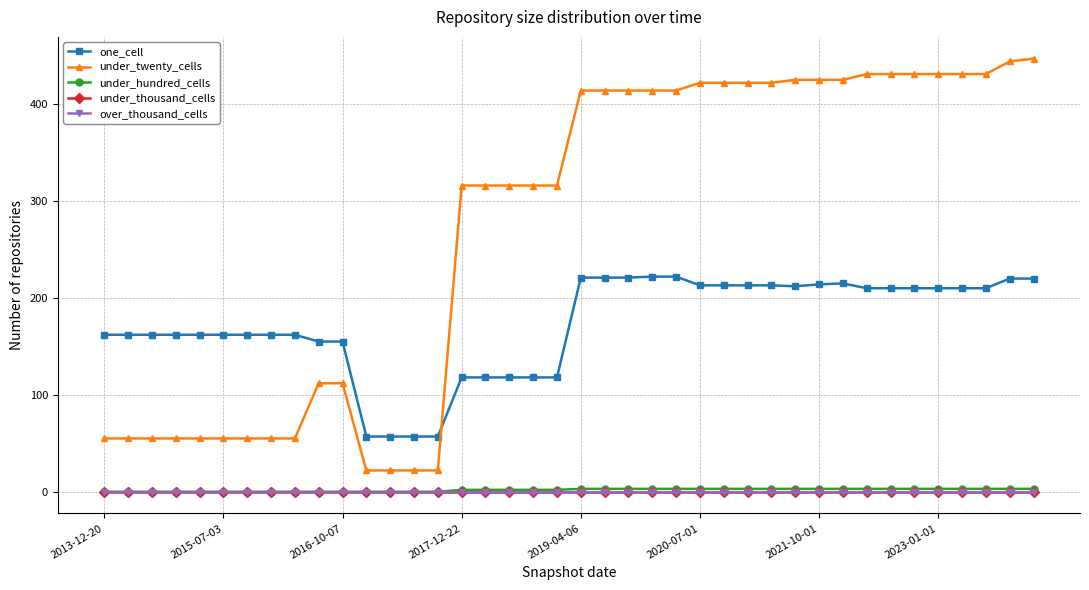

Does the chart have visible grid lines?

Yes